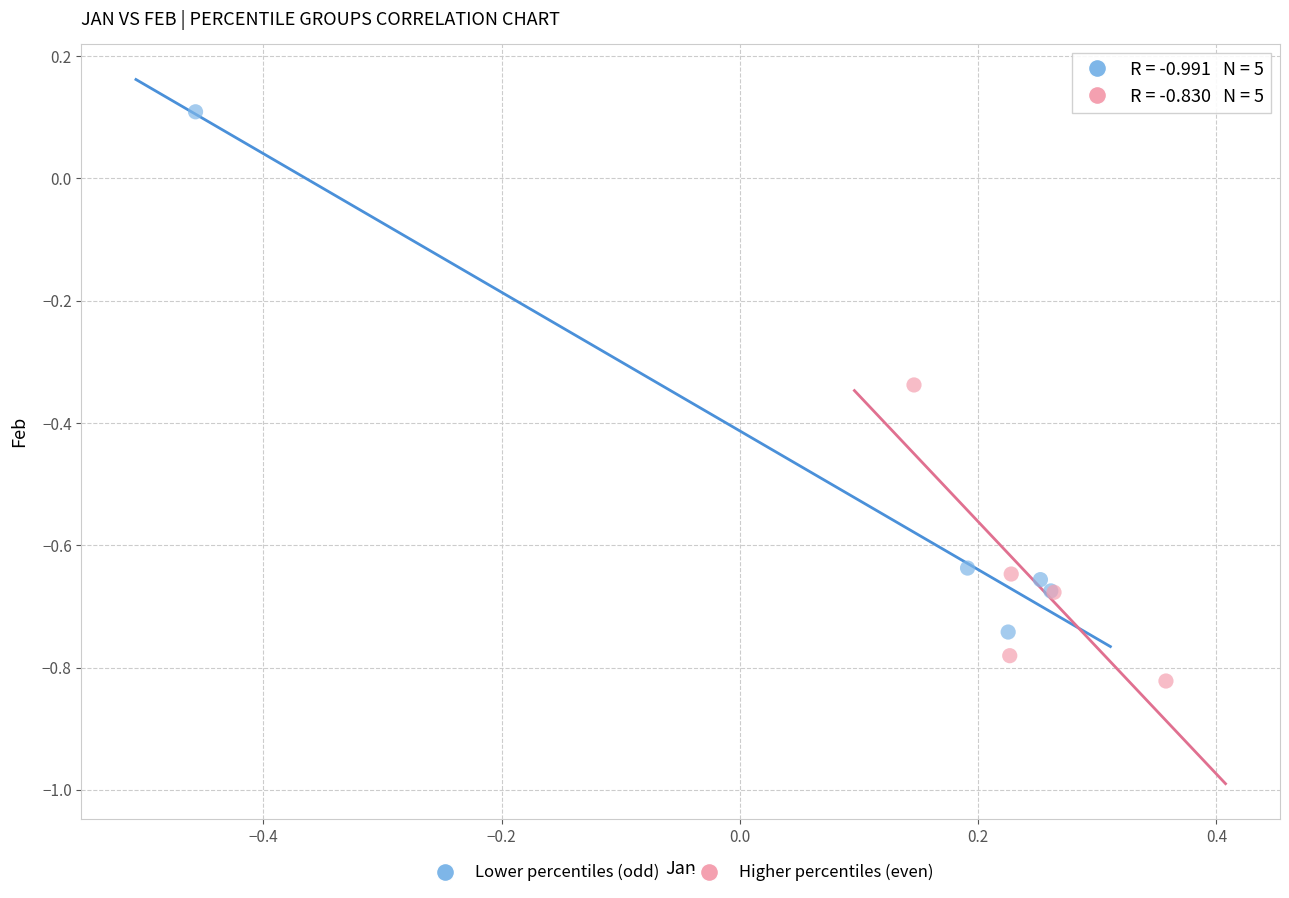

Which series contains the lowest Y value?

Higher percentiles (even)